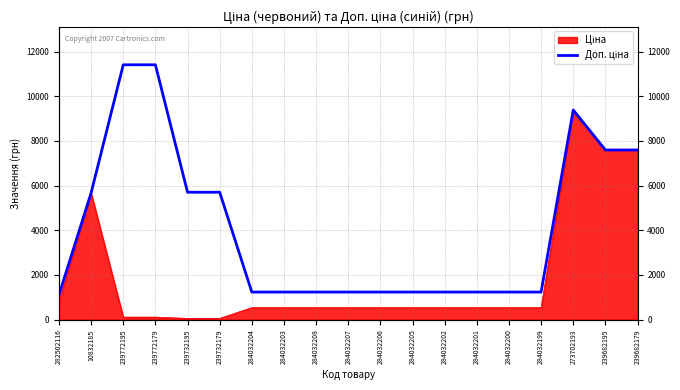

Reading left to right, extract all data points from this chart.

282502116=1109.2	10832185=5673.8	239772195=11410.0	239772179=11410.0	239732195=5705.0	239732179=5705.0	284032204=1235.4	284032203=1235.4	284032208=1235.4	284032207=1235.4	284032206=1235.4	284032205=1235.4	284032202=1235.4	284032201=1235.4	284032200=1235.4	284032199=1235.4	273702193=9384.0	239682195=7596.5	239682179=7596.5